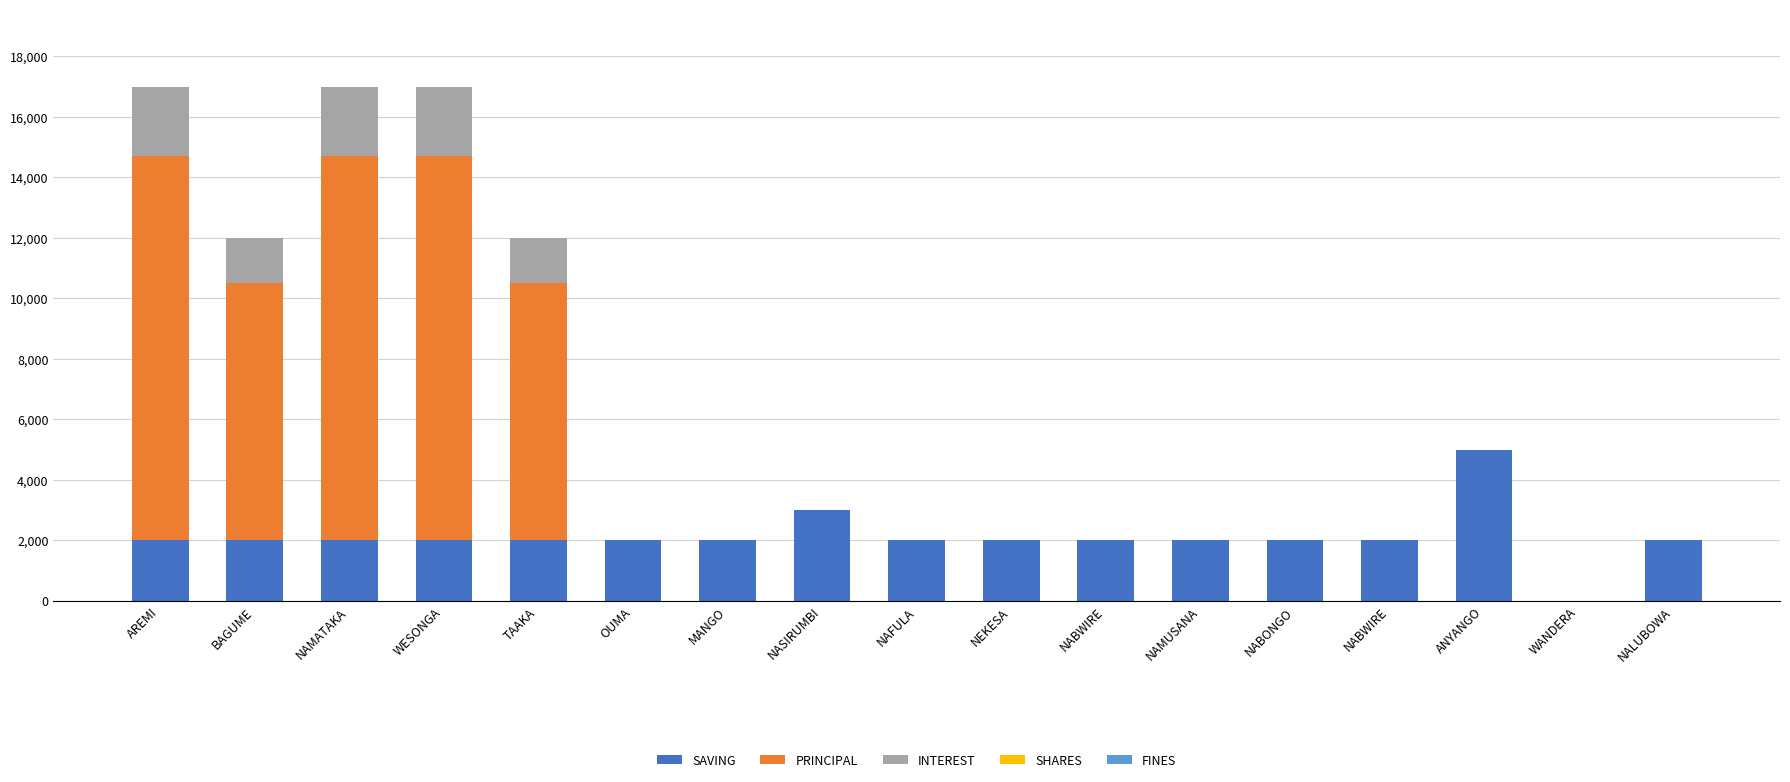

The INTEREST series shows 0 at OUMA. True or false?

True